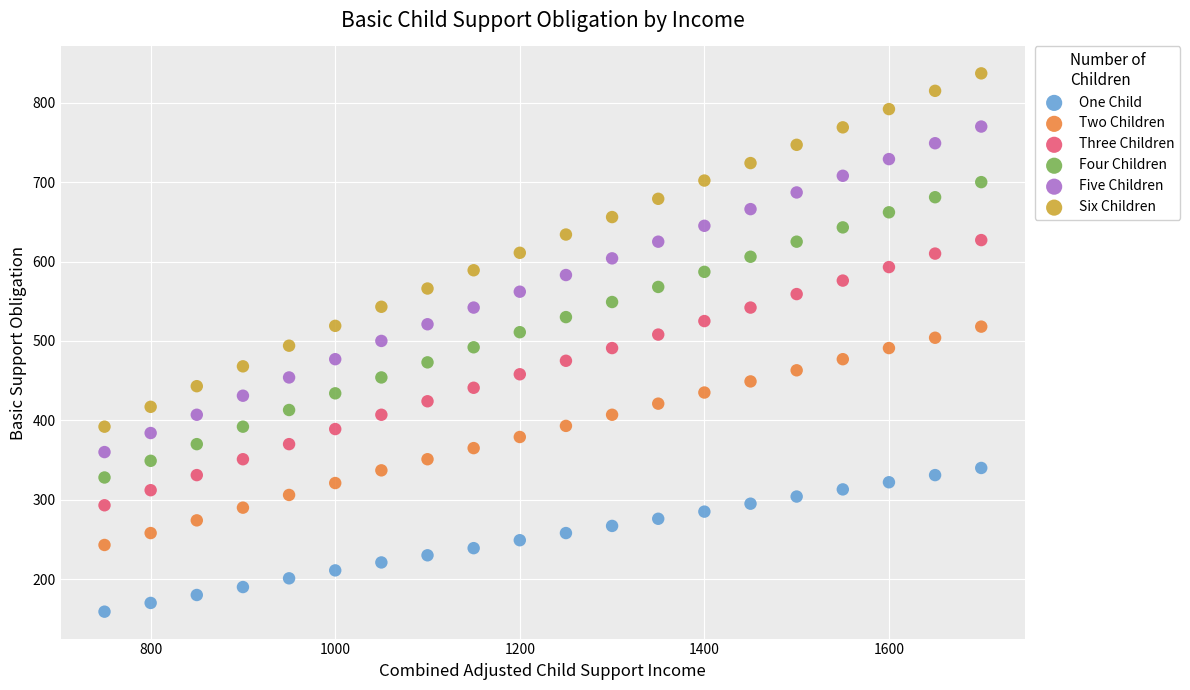

Across all data points, what is the range of Y values (max minus min)?

678